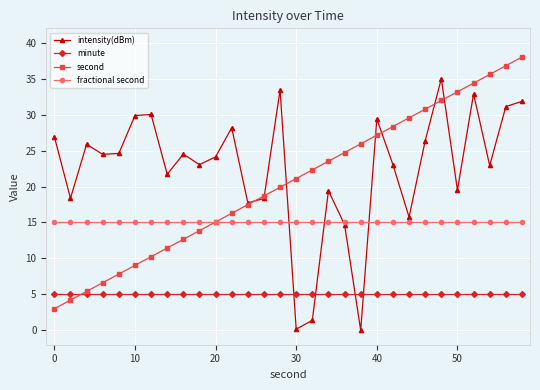

What is the minimum value for second?

3.0